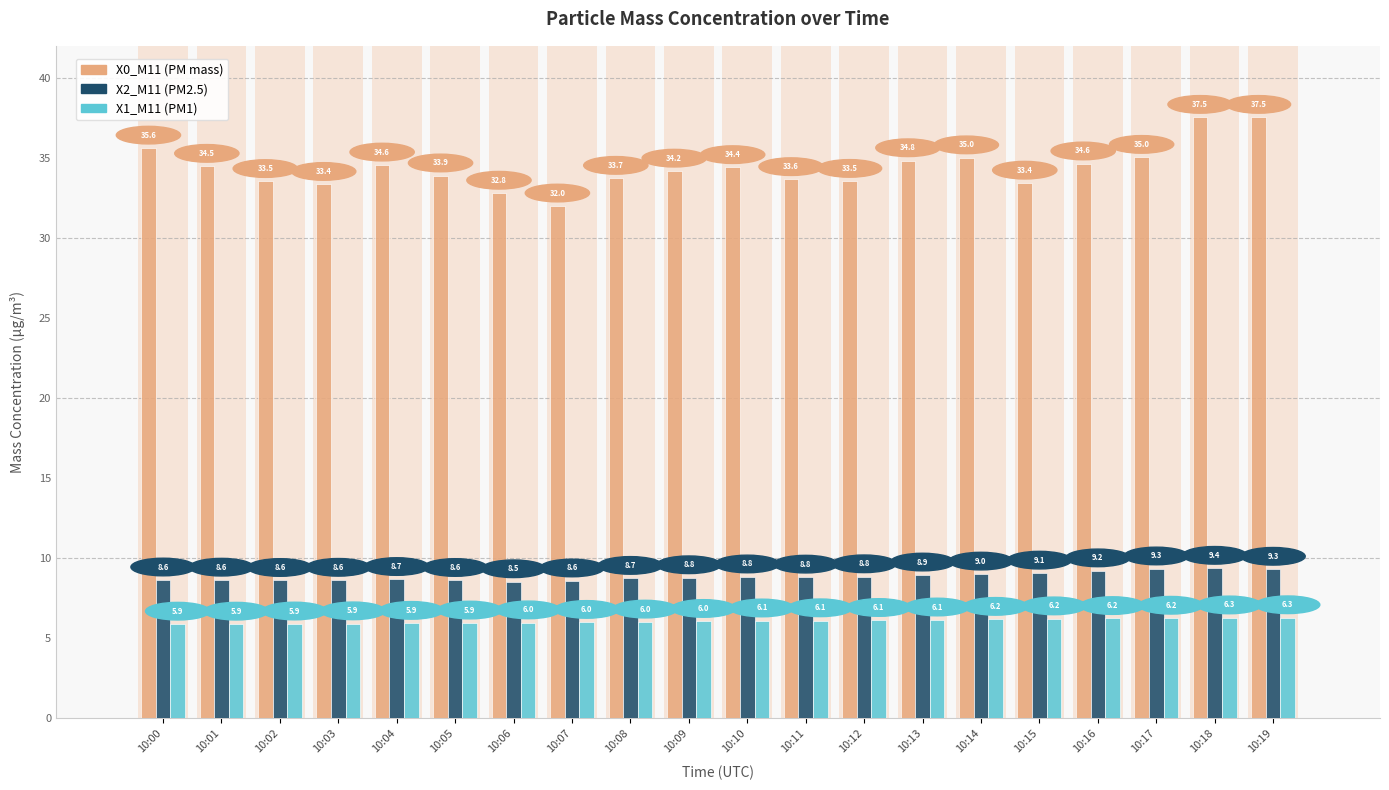

Reading left to right, list all the values displayed in this chart.

X0_M11 (PM mass): 35.6	34.5	33.5	33.4	34.6	33.9	32.8	32.0	33.7	34.2	34.4	33.6	33.5	34.8	35.0	33.4	34.6	35.0	37.5	37.5
X2_M11 (PM2.5): 8.6	8.6	8.6	8.6	8.7	8.6	8.5	8.6	8.7	8.8	8.8	8.8	8.8	8.9	9.0	9.1	9.2	9.3	9.4	9.3
X1_M11 (PM1): 5.9	5.9	5.9	5.9	5.9	5.9	6.0	6.0	6.0	6.0	6.1	6.1	6.1	6.1	6.2	6.2	6.2	6.2	6.3	6.3